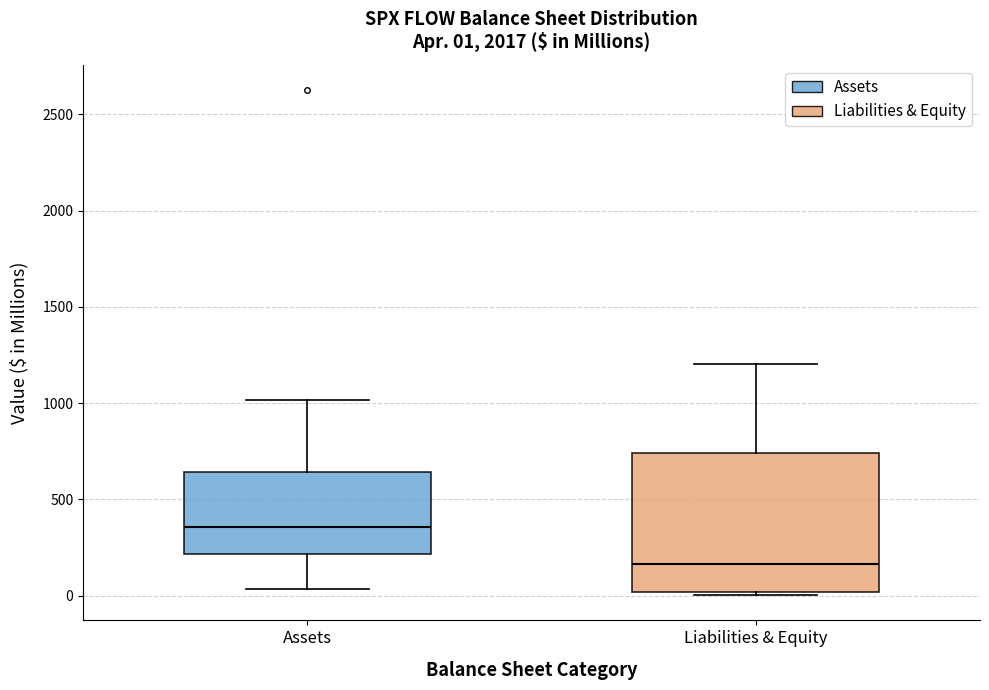

Which box has the lowest median line?

Liabilities & Equity